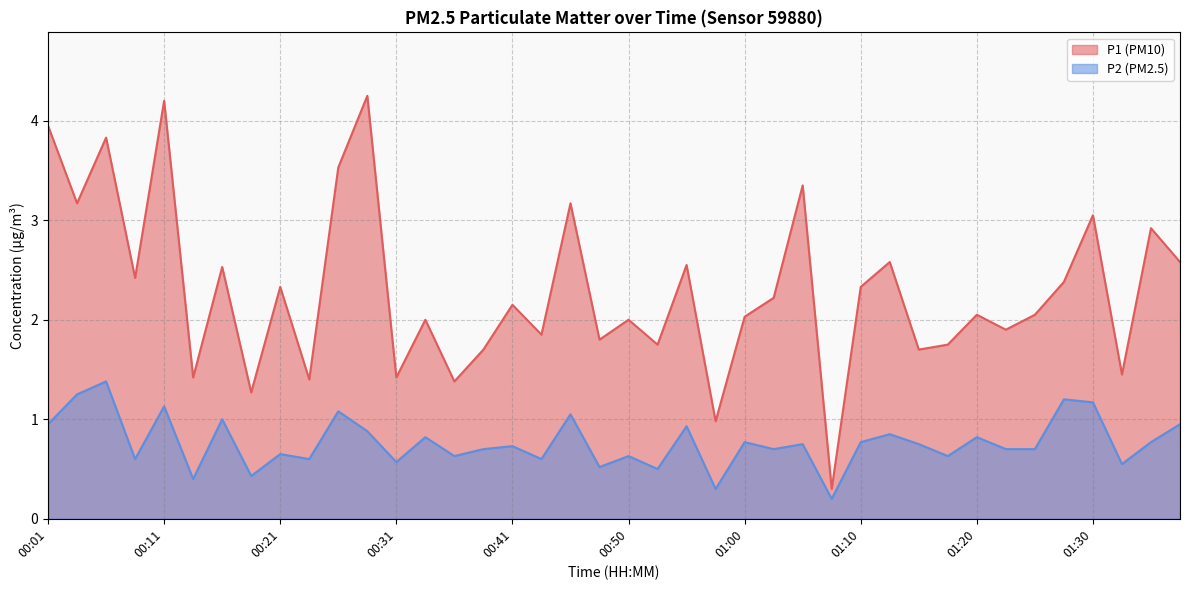

True or false: P2 has a value of 0.3 at 01:05.

False